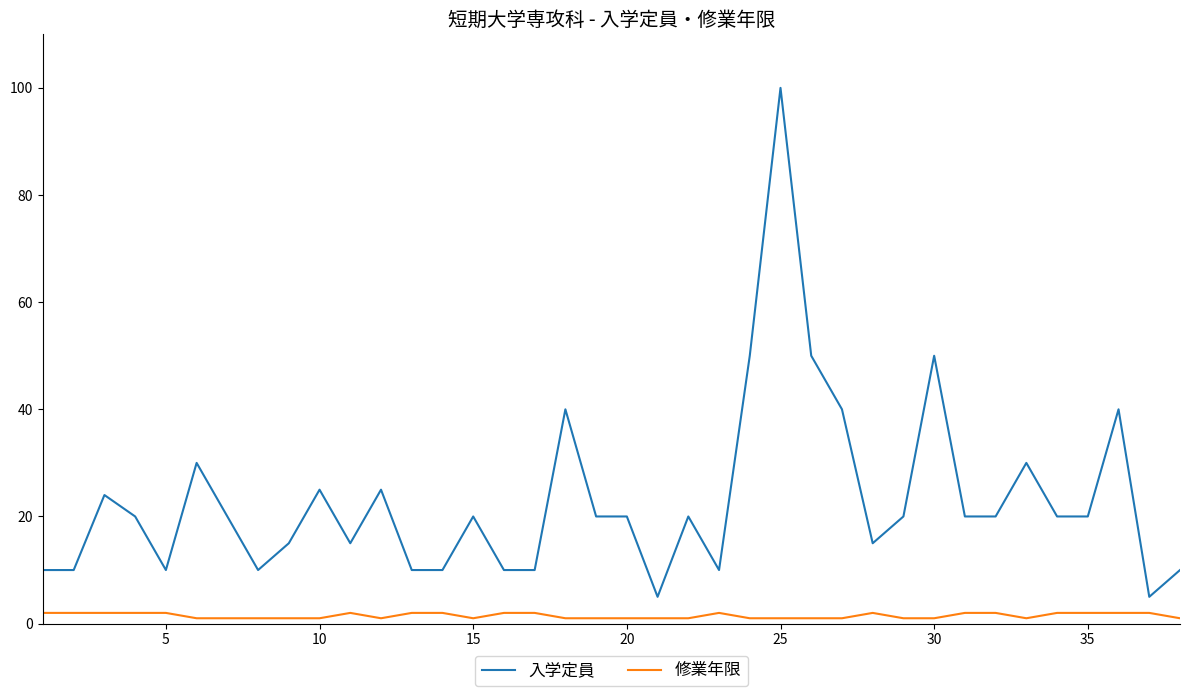

True or false: 修業年限 and 入学定員 intersect in this chart.

False